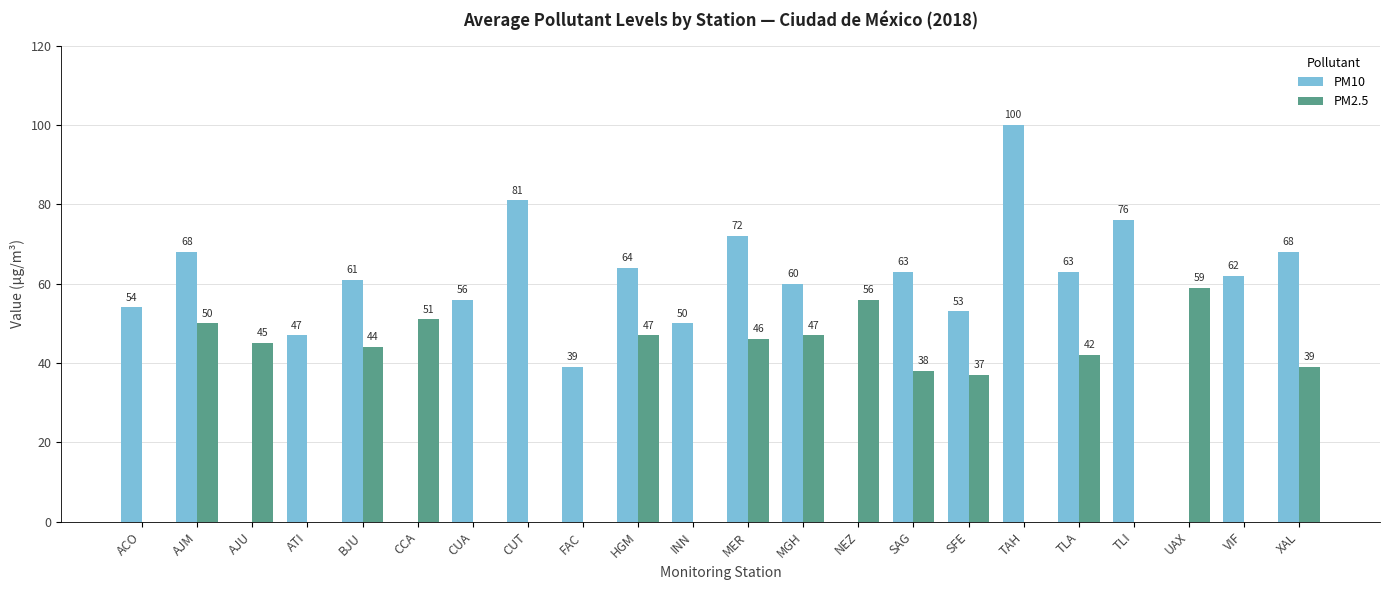

How many positive values does the PM10 series have?

18